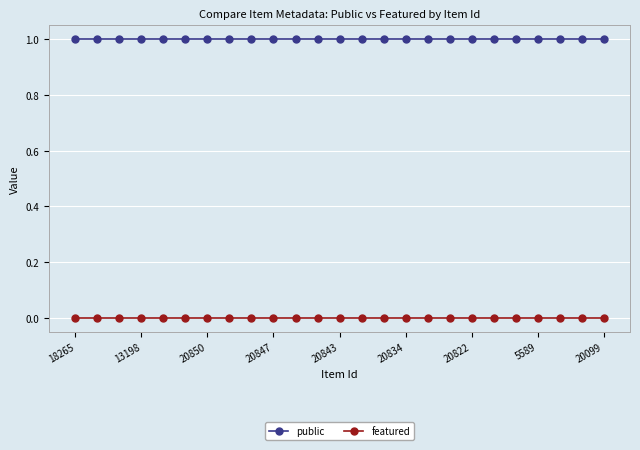

Which series has the largest total across all categories?

public